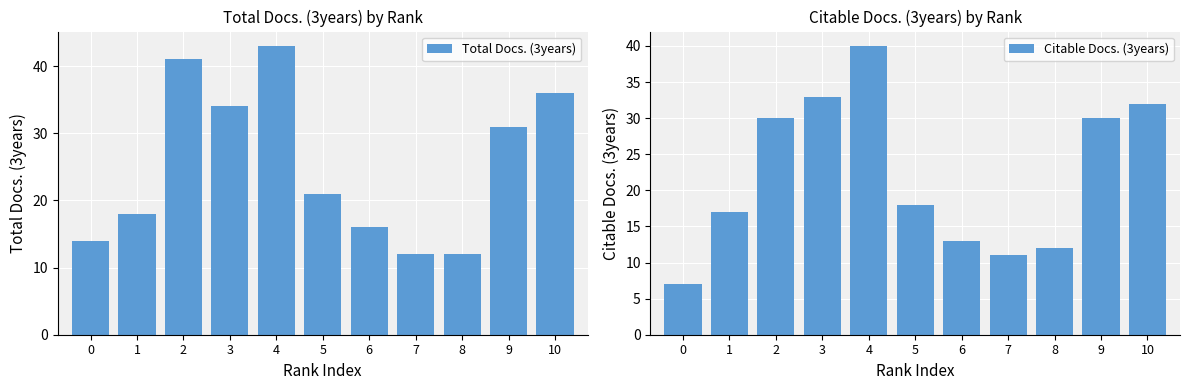

The Total Docs. (3years) series shows 25 at 1. True or false?

False